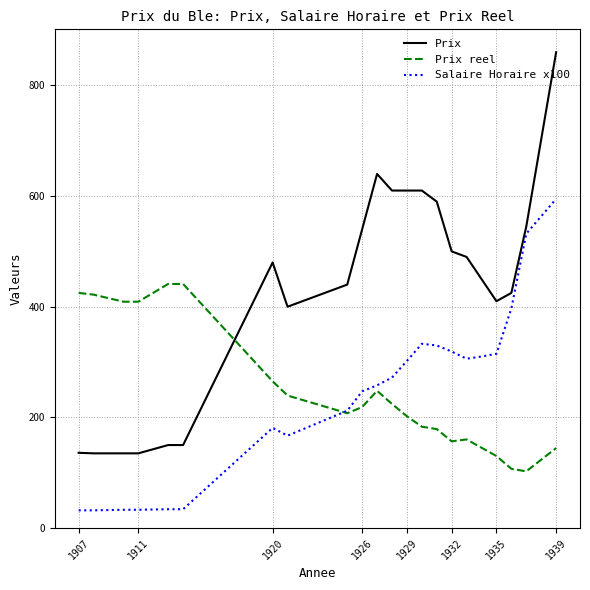

Rank the series by their maximum value, from highest to lowest.

Prix, Salaire Horaire x100, Prix reel